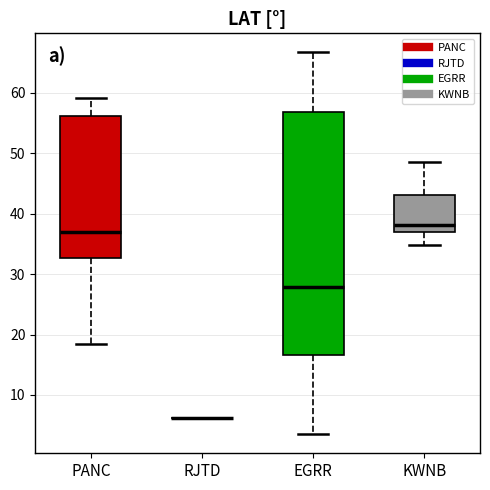

Which box is the tallest, from its lower edge to its upper edge?

EGRR